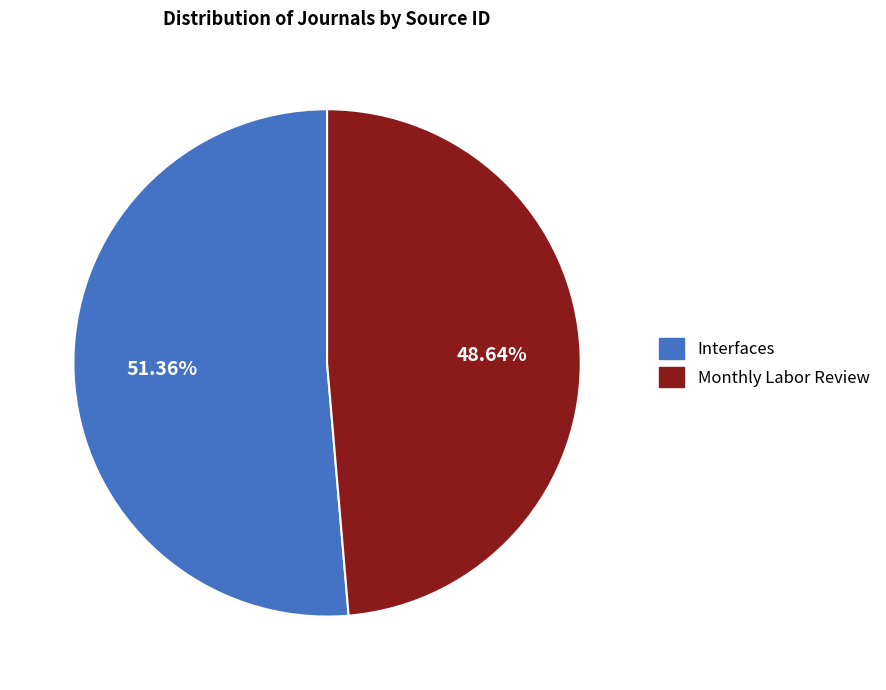

Is it true that Monthly Labor Review is 49% of the pie?

True